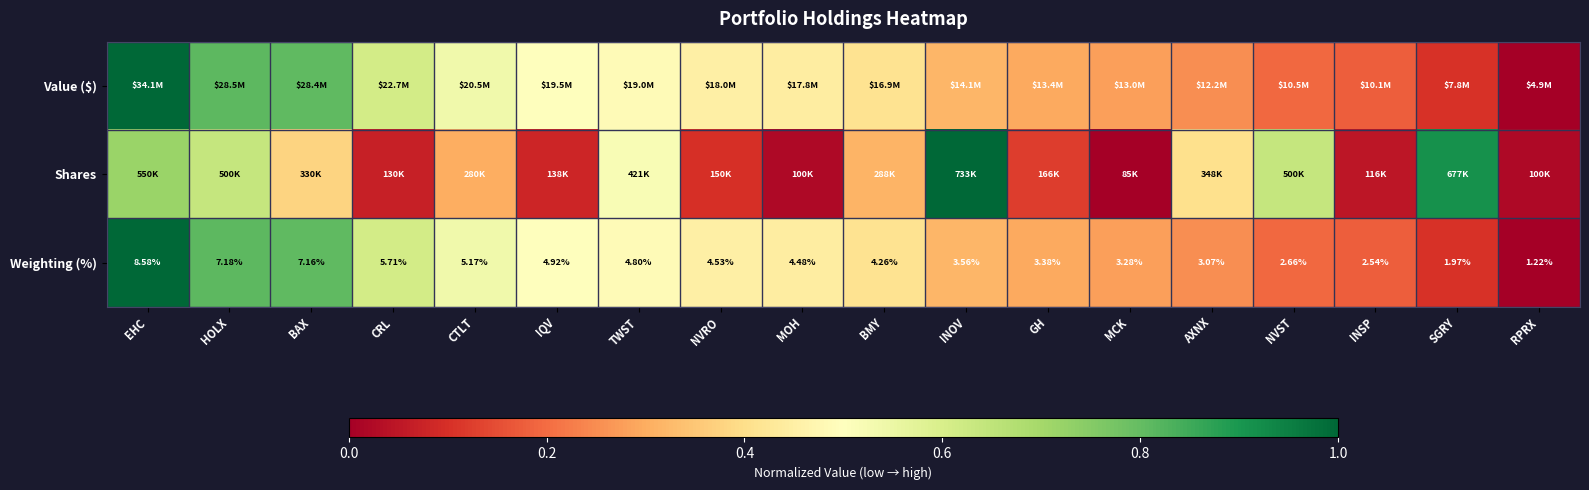

Which label corresponds to the largest value in the chart?

EHC